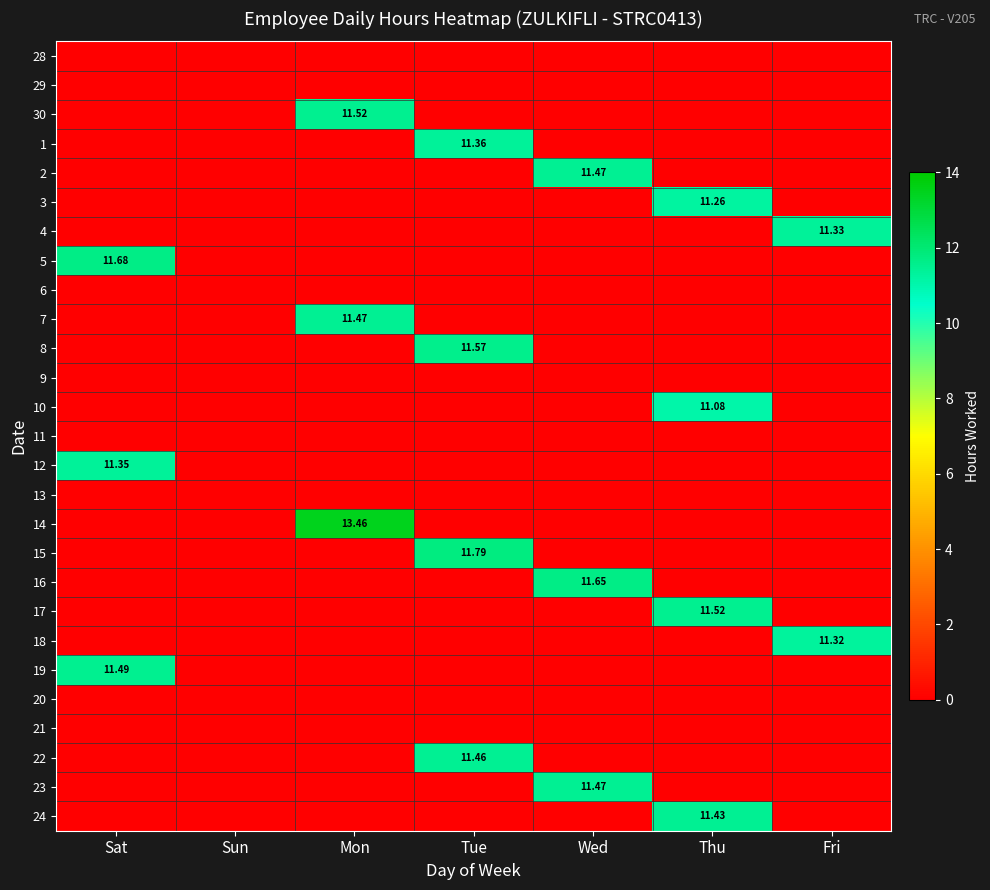

What is the difference between the highest and lowest values at Thu?

11.5